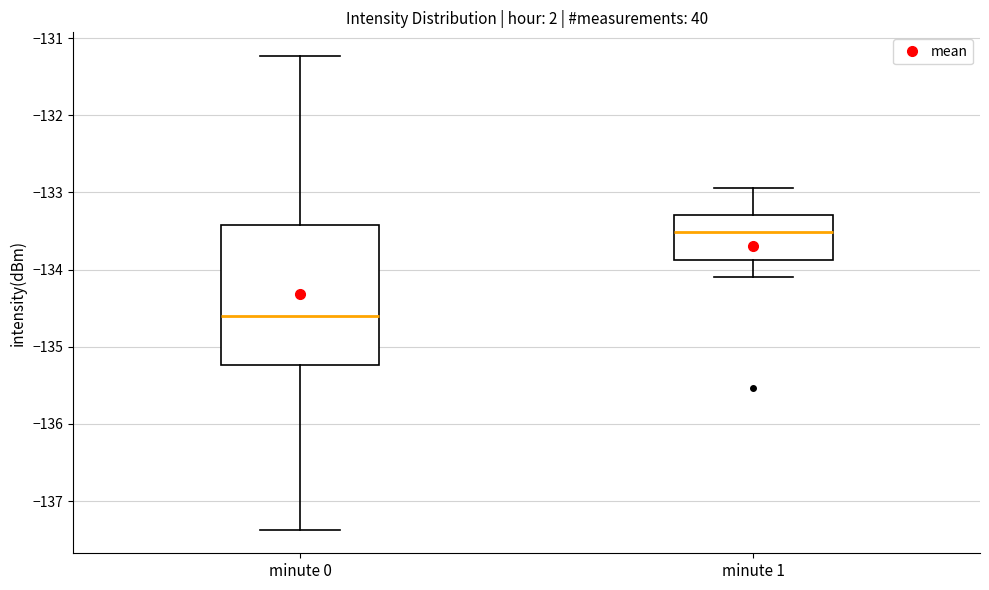

Reading left to right, transcribe this box plot: for each box, give where its median line is, the range the box spans, and where its two whiskers end, as read against the y-axis. The values are not printed on the chart, so give them approximately, as read against the axis.

minute 0: median -134.6, box -135.2 to -133.4, whiskers -137.4 to -131.2
minute 1: median -133.5, box -133.9 to -133.3, whiskers -134.1 to -132.9